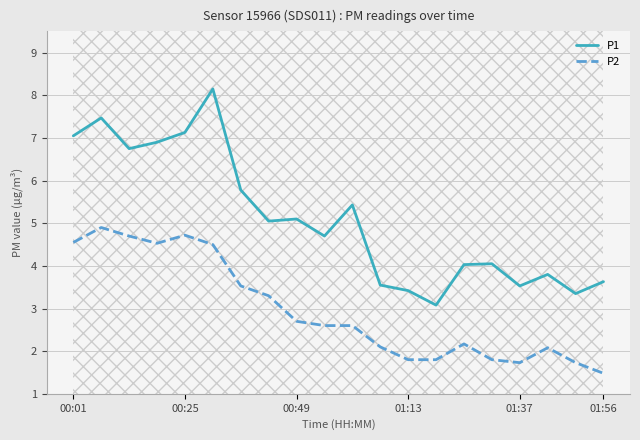

Reading left to right, list all the values displayed in this chart.

P1: 7.0	7.5	6.8	6.9	7.1	8.2	5.8	5.0	5.1	4.7	5.4	3.5	3.4	3.1	4.0	4.0	3.5	3.8	3.4	3.6
P2: 4.5	4.9	4.7	4.5	4.7	4.5	3.5	3.3	2.7	2.6	2.6	2.1	1.8	1.8	2.2	1.8	1.7	2.1	1.7	1.5